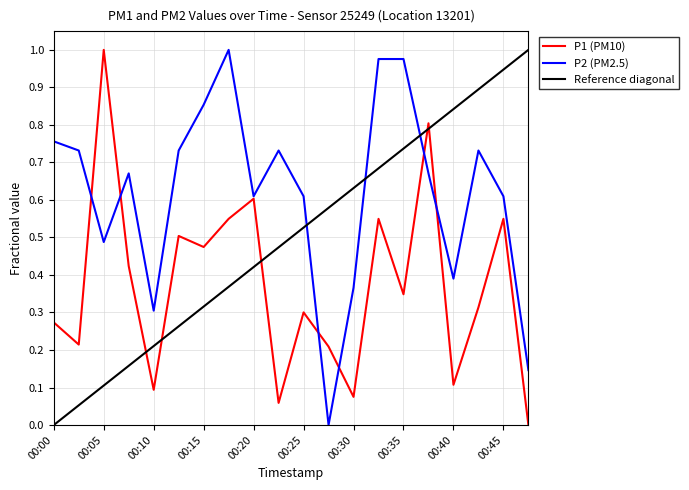

List the series in order of their overall mean, lowest first.

P1 (PM10), Reference diagonal, P2 (PM2.5)